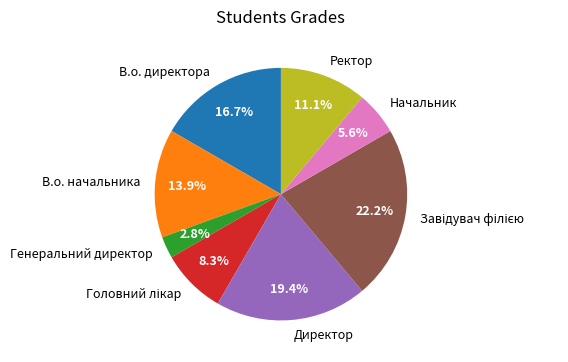

Is there any slice that represents more than half of the pie?

No